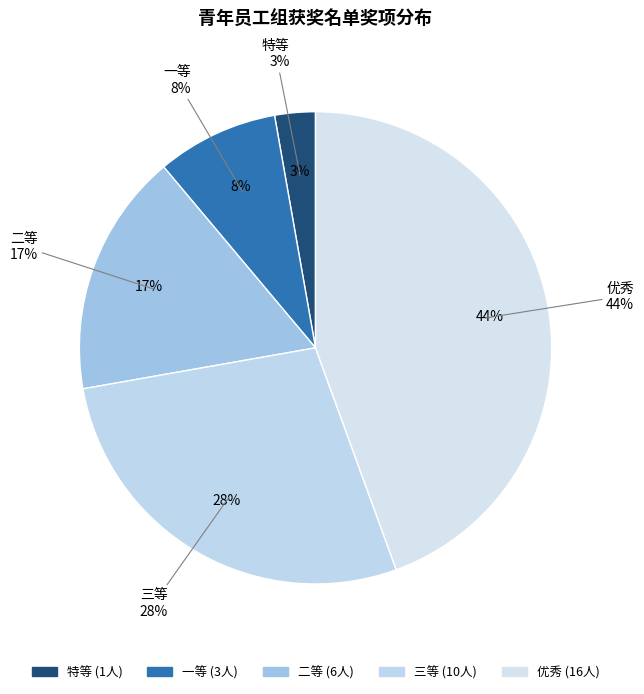

Is 三等 the majority of the pie?

No